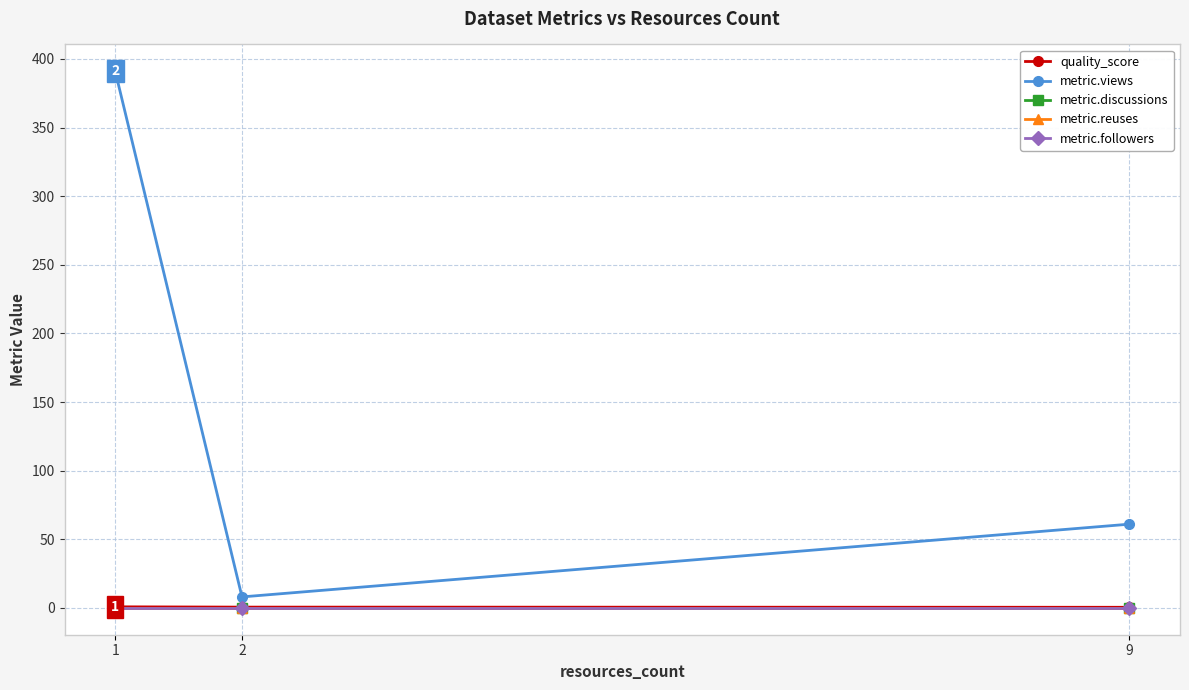

Between 2 and 1, which is larger?

1